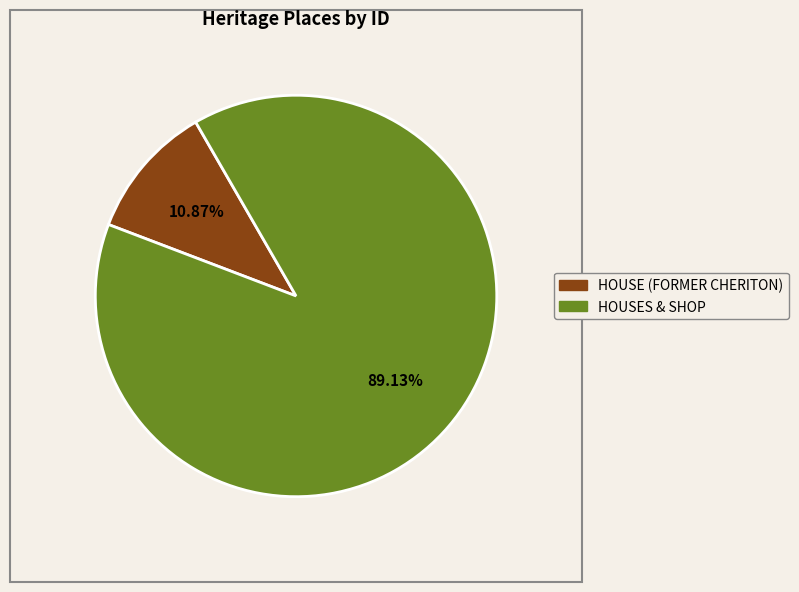

To the nearest percent, what is the difference between the largest and smallest slice percentages?

78%